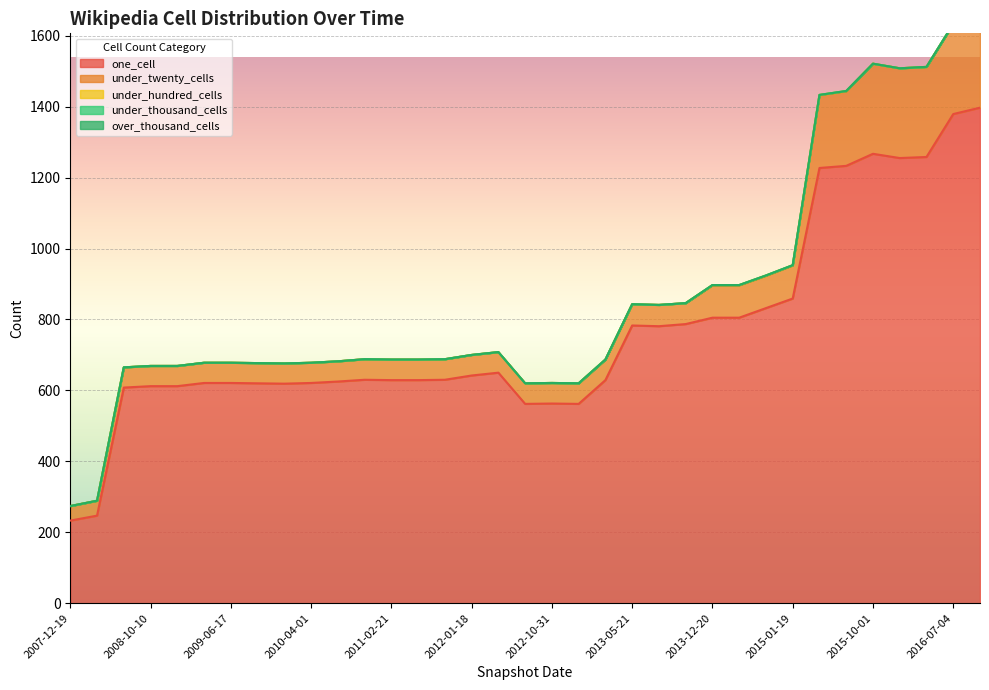

Rank the categories by under_hundred_cells value from highest to lowest.

2013-12-20, 2014-03-28, 2014-09-08, 2015-01-19, 2015-04-09, 2015-07-03, 2007-12-19, 2008-04-01, 2008-06-27, 2008-10-10, 2008-12-17, 2009-04-06, 2009-06-17, 2009-12-16, 2009-09-25, 2010-04-01, 2010-07-26, 2010-11-17, 2011-02-21, 2011-06-10, 2011-09-05, 2012-01-18, 2012-03-26, 2012-07-13, 2012-10-31, 2012-12-11, 2013-02-20, 2013-05-21, 2013-07-09, 2013-09-10, 2015-10-01, 2016-01-04, 2016-04-05, 2016-07-04, 2016-10-07, 35